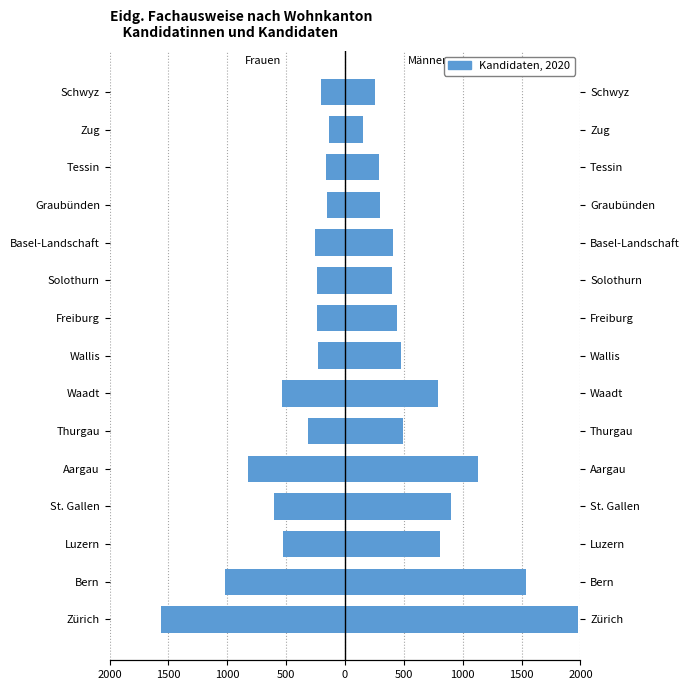

The Kandidaten Männer series shows 458 at Graubünden. True or false?

False